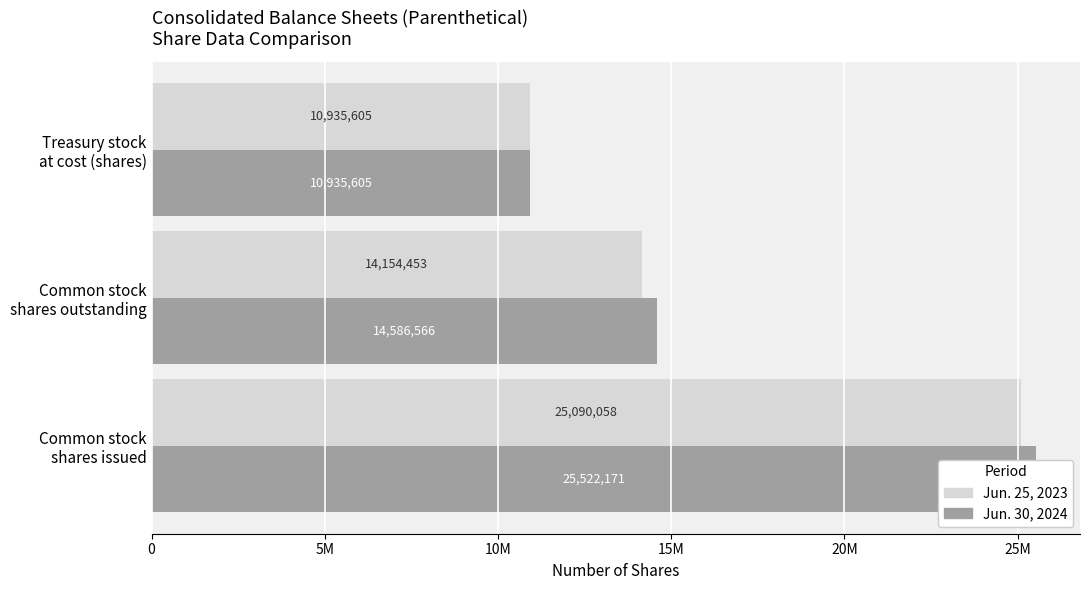

What is the sum of all Jun. 30, 2024 values?

51044342